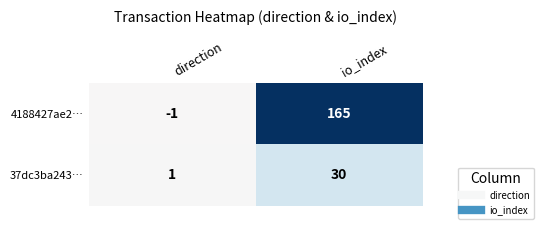

What is the difference between the 37dc3ba243… values at io_index and direction?

29